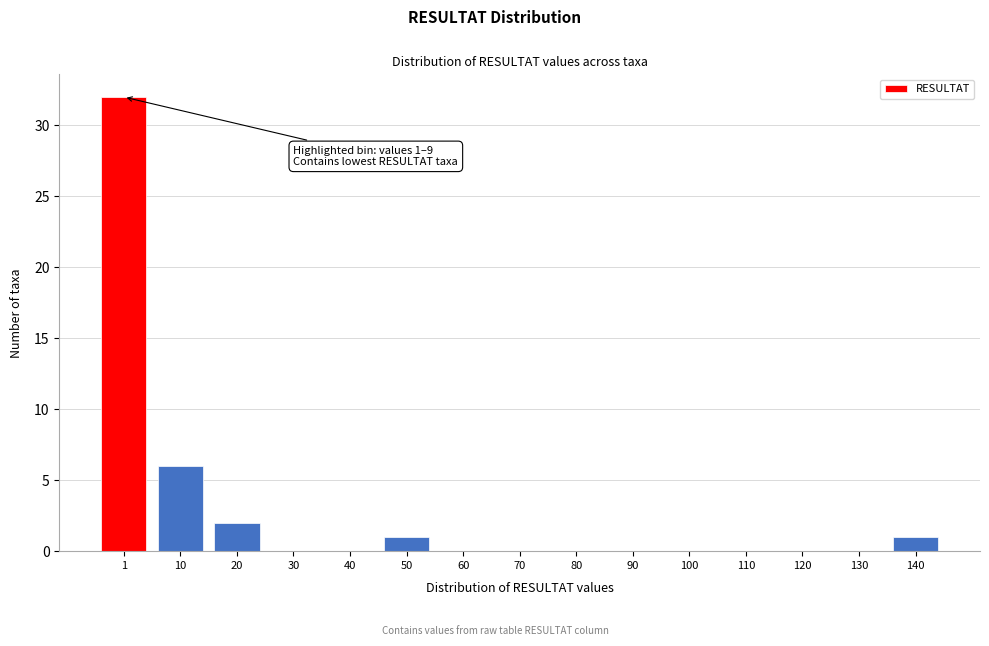

Reading left to right, what are all the values shown in this chart?

1=32	10=6	20=2	30=0	40=0	50=1	60=0	70=0	80=0	90=0	100=0	110=0	120=0	130=0	140=1